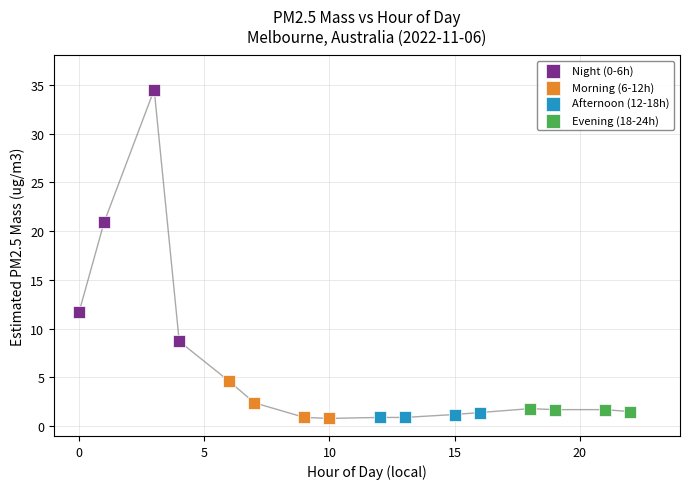

Which series has the widest spread of Y values?

Night (0-6h)